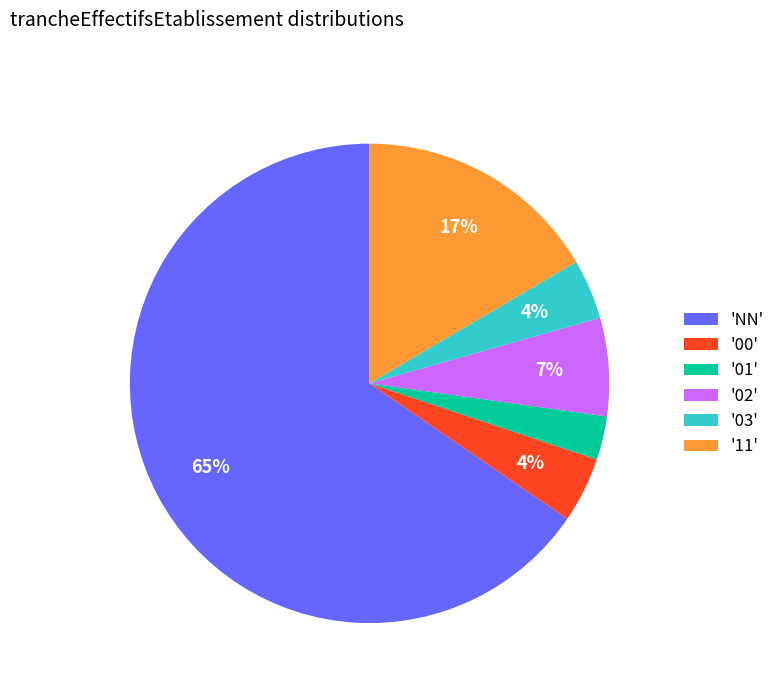

To the nearest percent, what is the average slice percentage?

17%